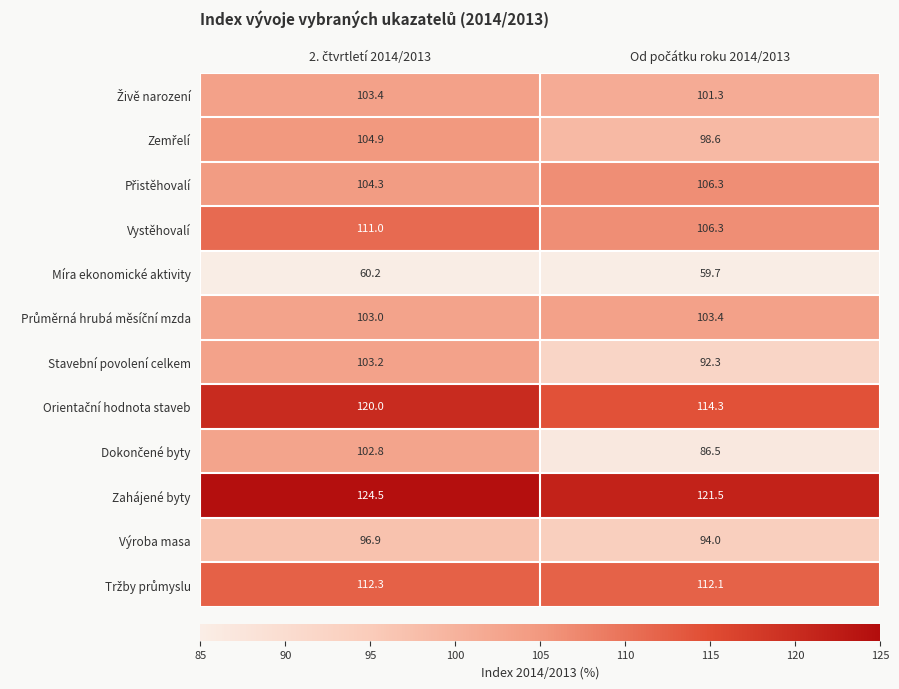

How many distinct data groups are displayed?

12